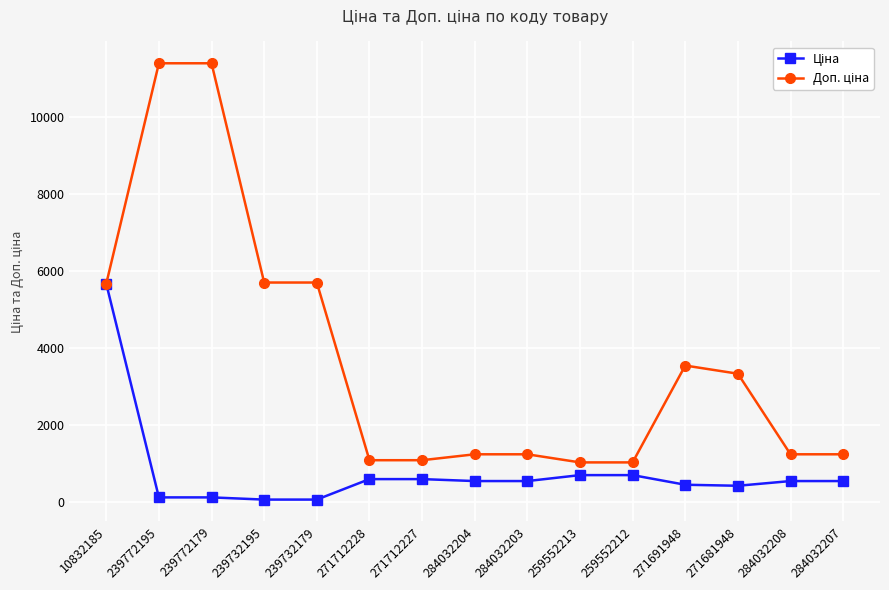

What is the total value across all series at 271691948?

3988.1